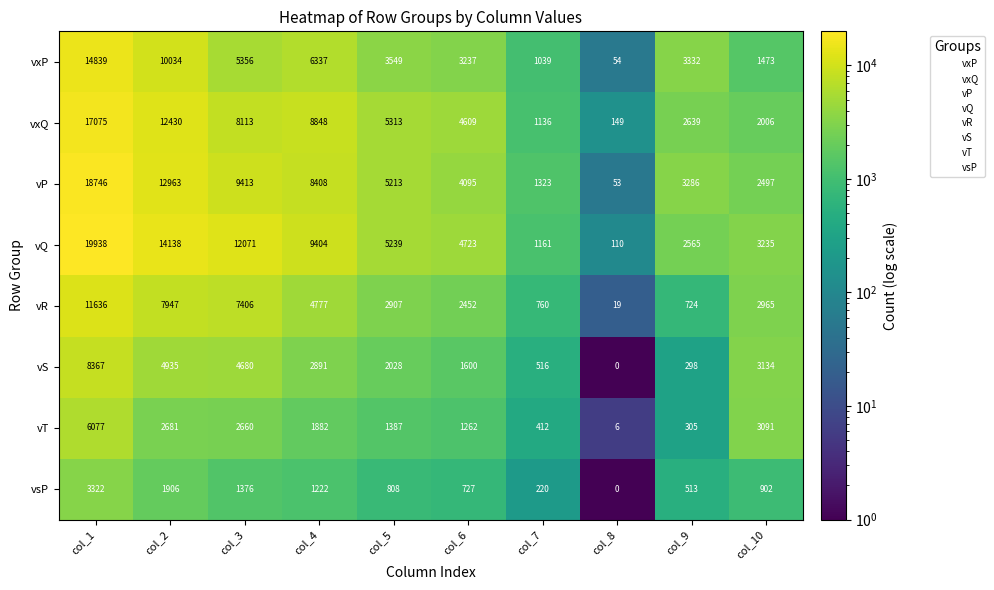

What is the difference between the maximum and minimum values in the vR series?

11617